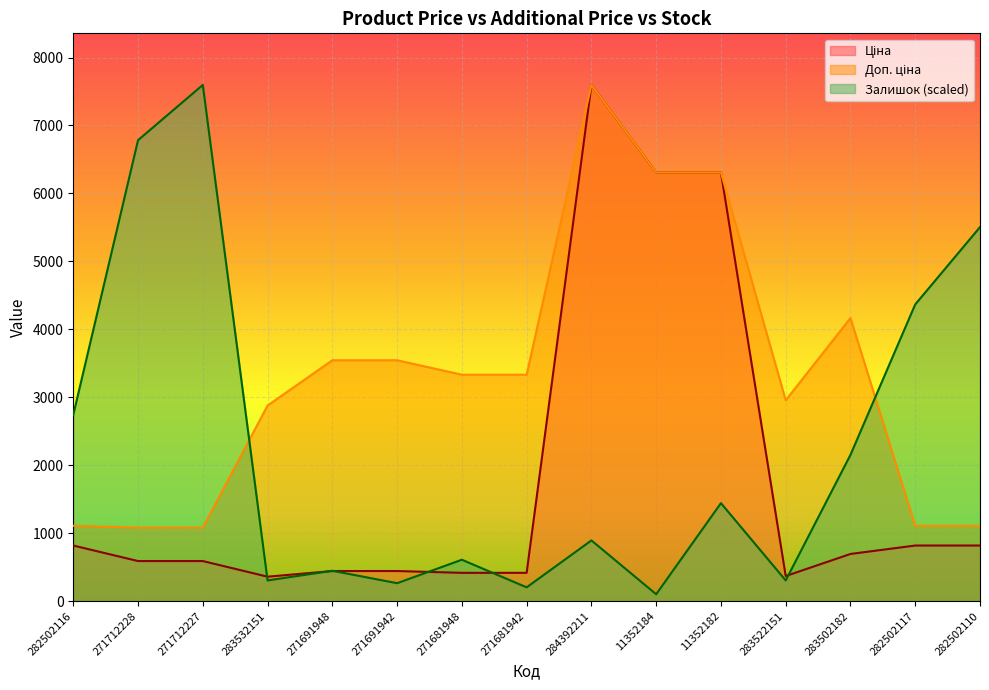

How many interior local valleys does the Залишок series have?

5